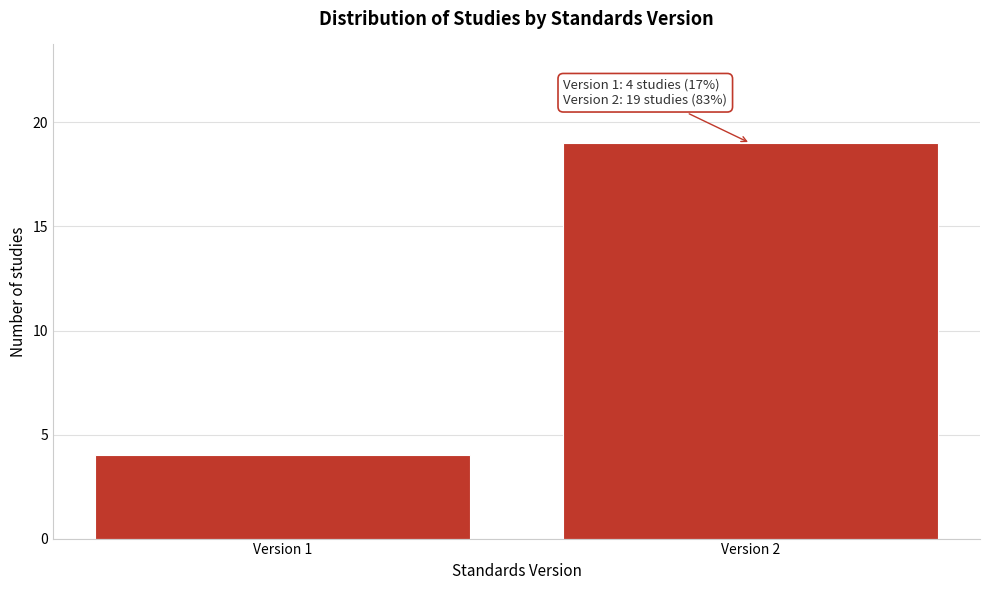

Reading left to right, transcribe all the data shown in this chart.

4	19